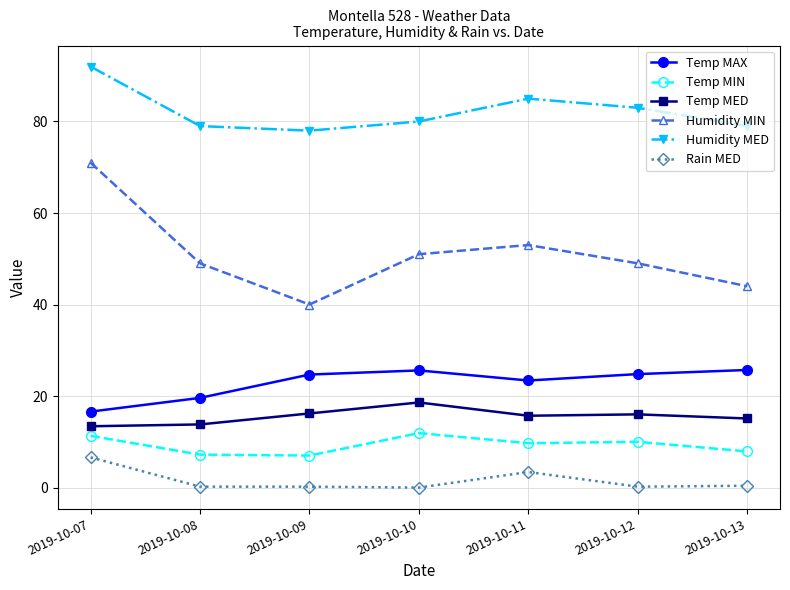

What is the sum of the Temp MAX values at 2019-10-08 and 2019-10-07?

36.2